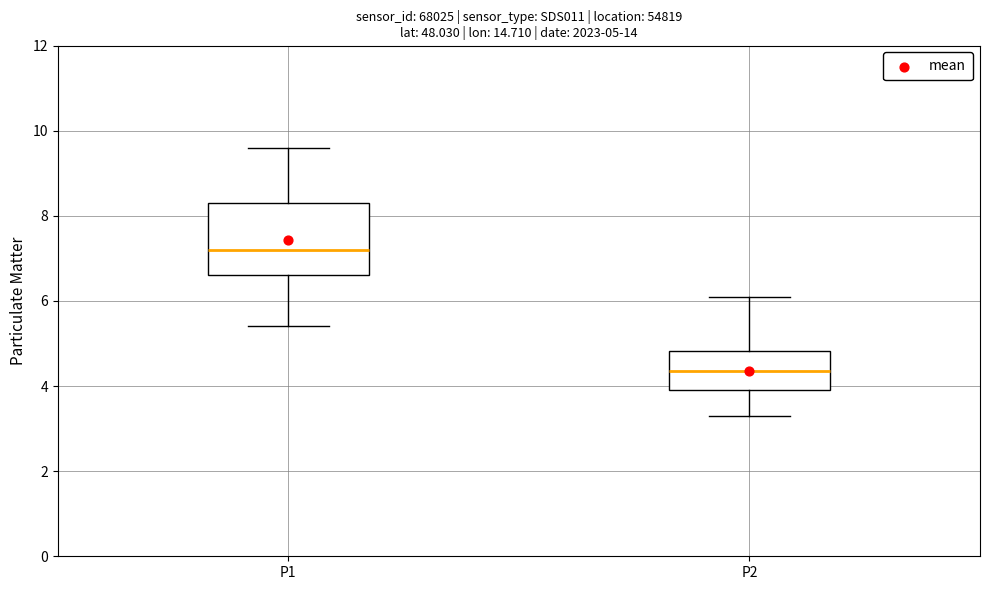

Which box has the highest median line?

P1